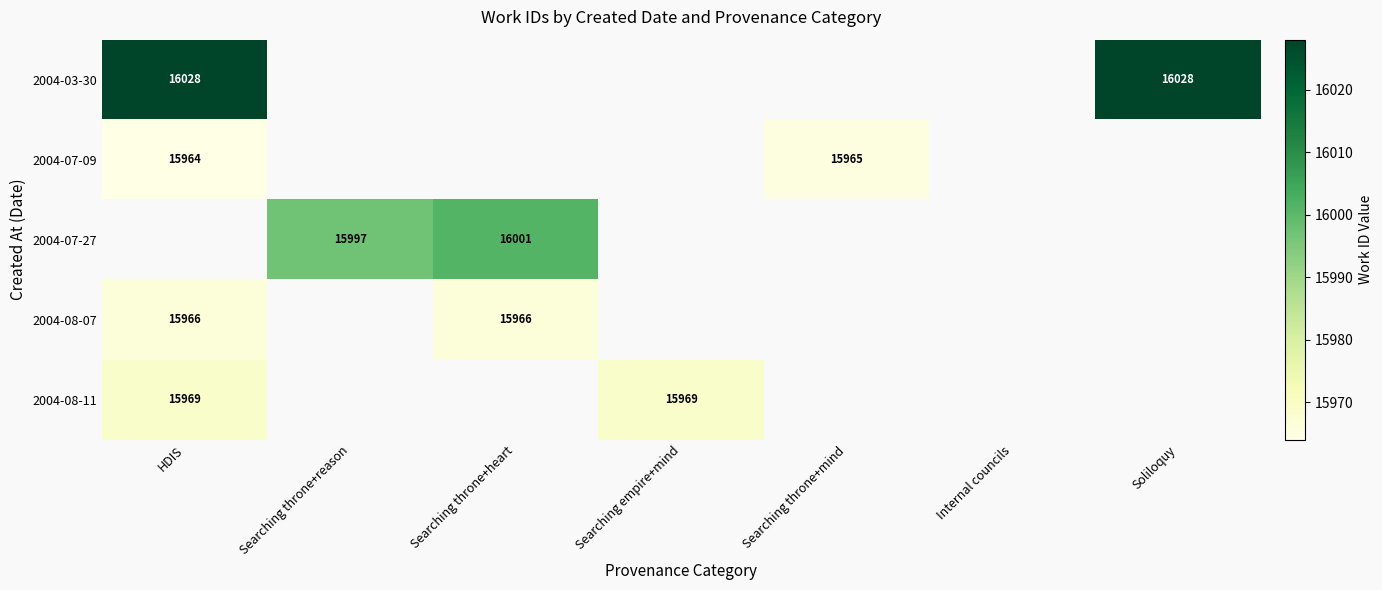

Is it true that 2004-08-11 equals 15969 at HDIS?

True